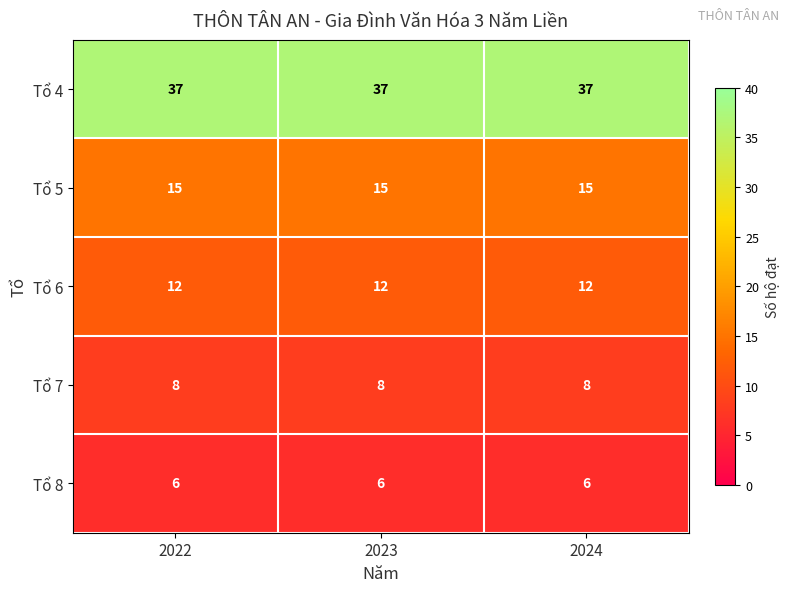

What is the maximum value for Tổ 6?

12